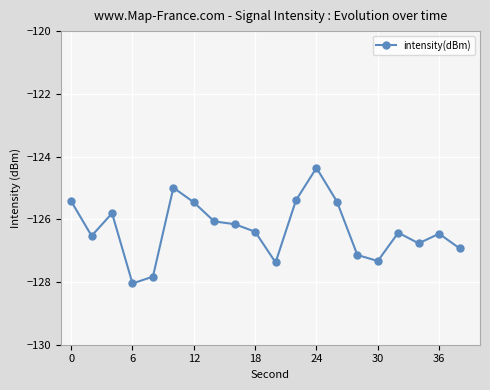

How many points are higher than both their immediate neighbors (excluding endpoints)?

5